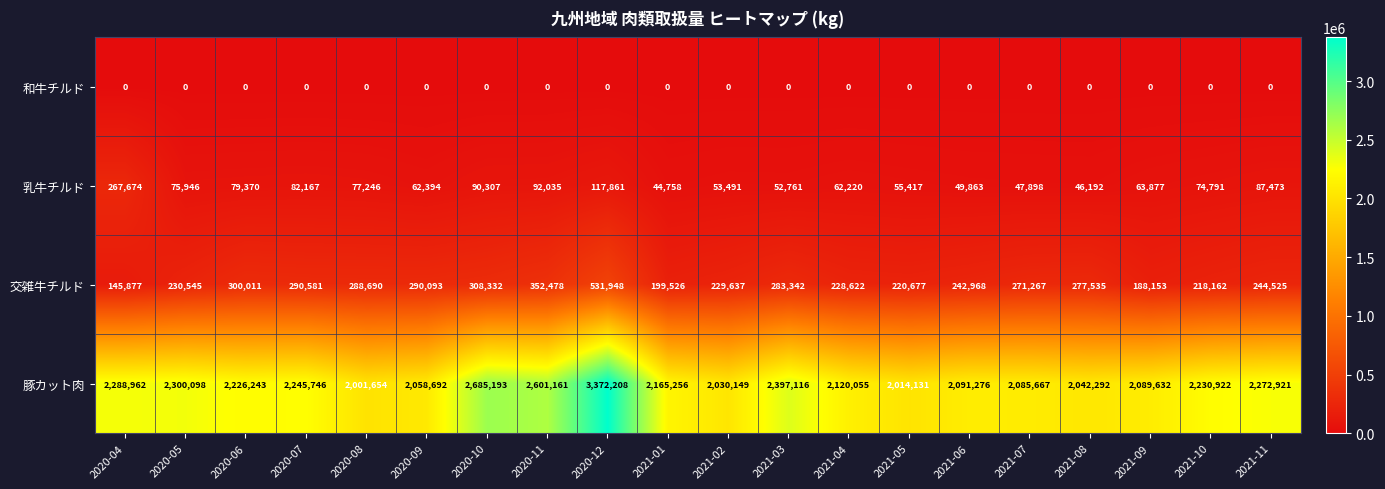

Which series has the largest total across all categories?

豚カット肉